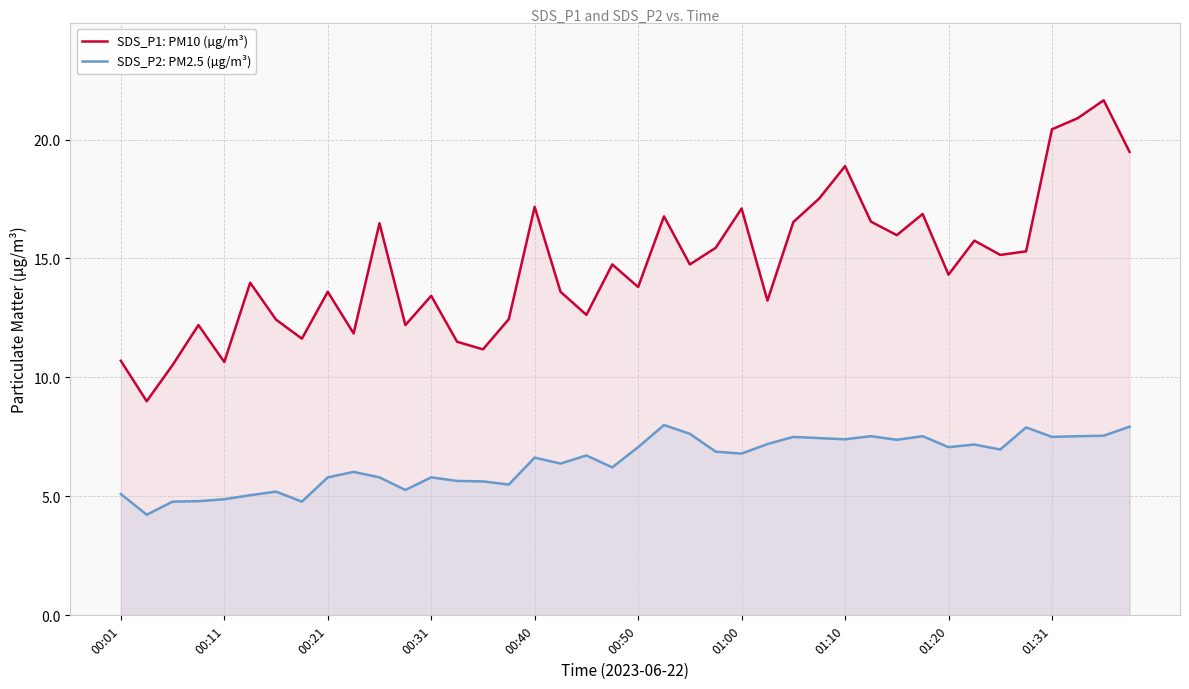

How many data points in SDS_P1: PM10 (µg/m³) are above 14?

21